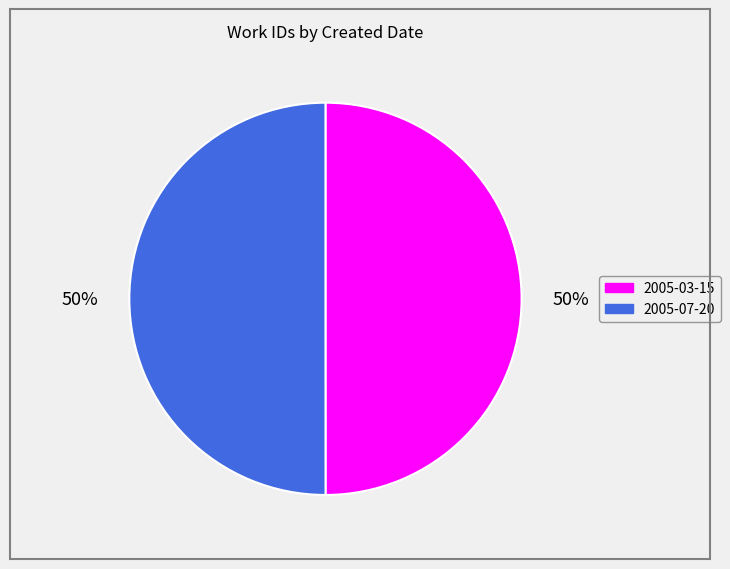

To the nearest percent, what portion does 2005-07-20 represent?

50%